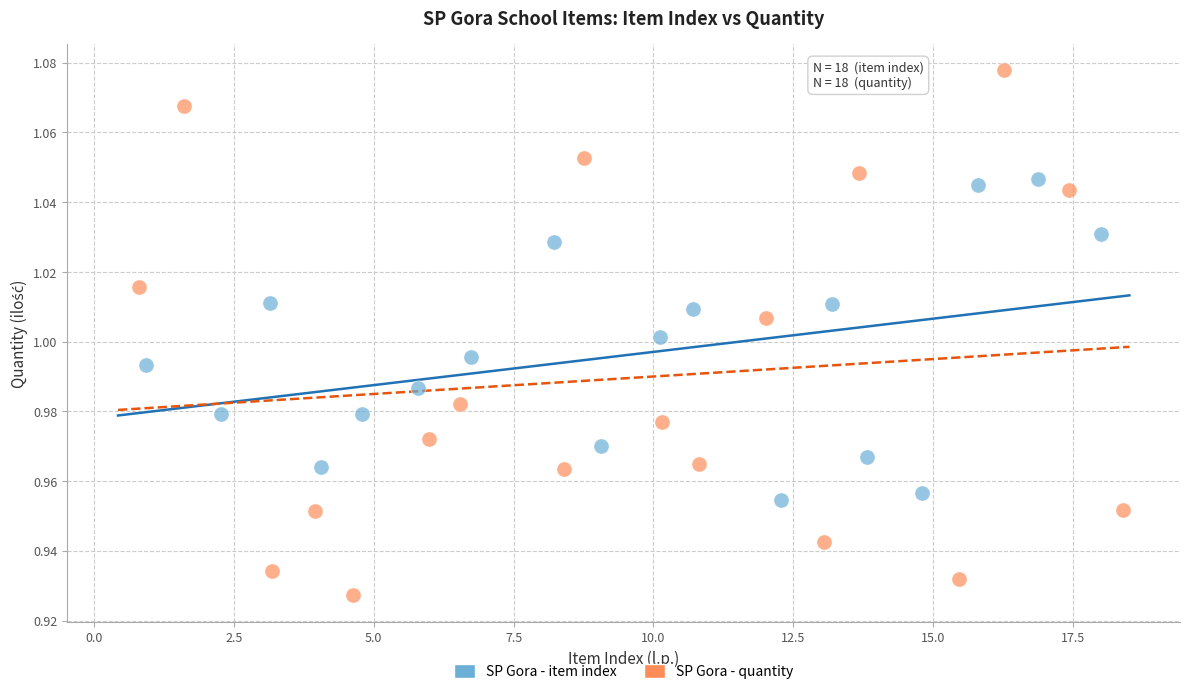

Which series contains the highest Y value?

SP Gora - quantity